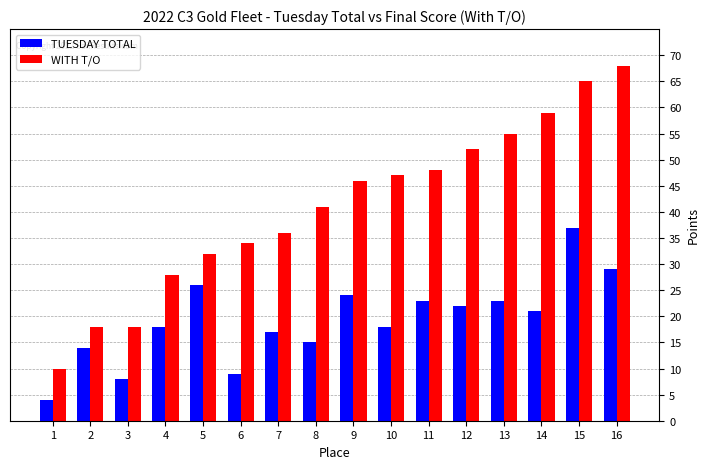

How many series are shown in this chart?

2